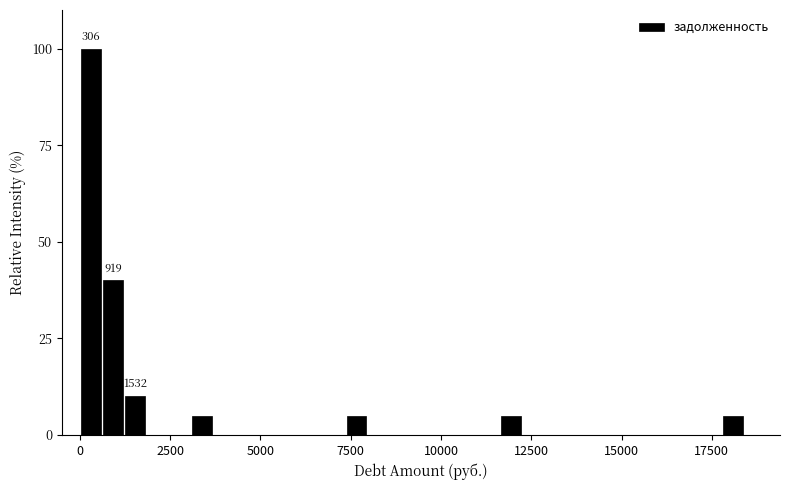

Read against the x-axis, roughly where is the centre of the tallest bar?

500